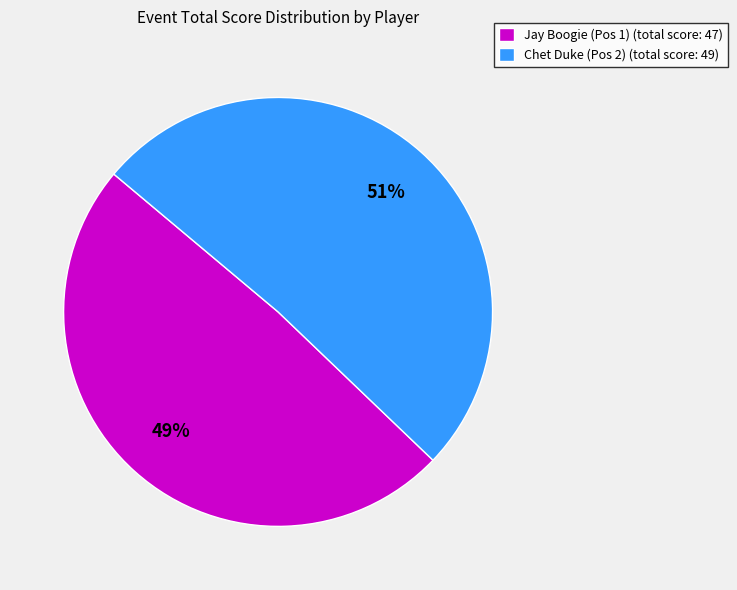

Combined, do Chet Duke (Pos 2) (total score: 49) and Jay Boogie (Pos 1) (total score: 47) account for over 50%?

Yes